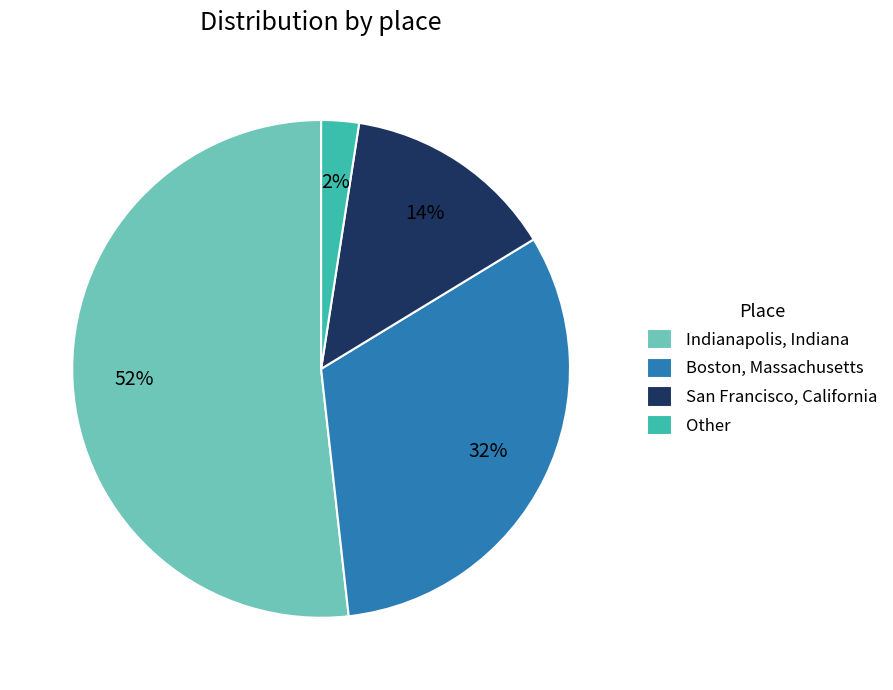

What percentage is the Boston, Massachusetts slice, to the nearest percent?

32%